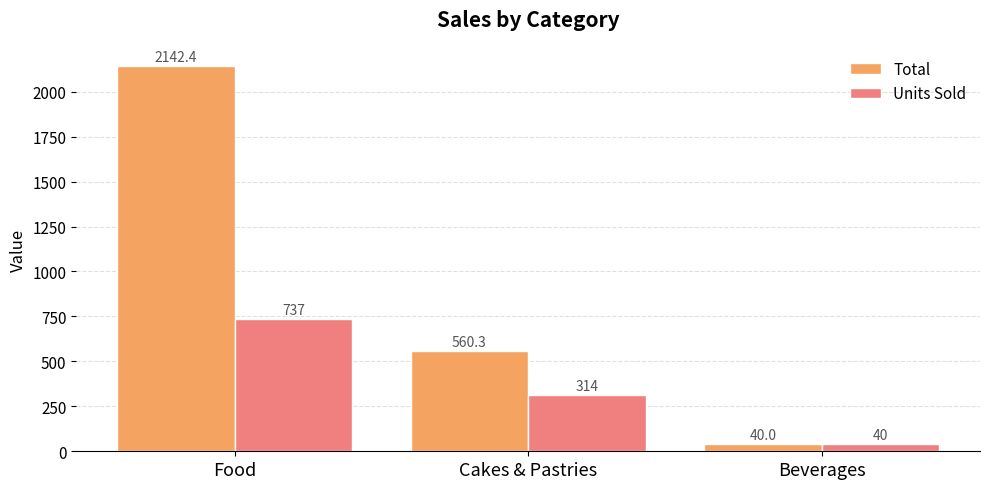

How many distinct data groups are displayed?

2